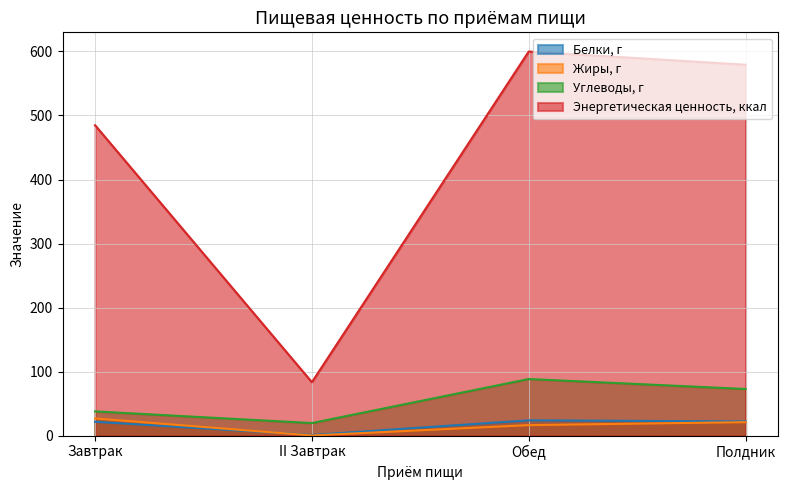

What is the difference between the Белки, г values at Полдник and Завтрак?

0.5